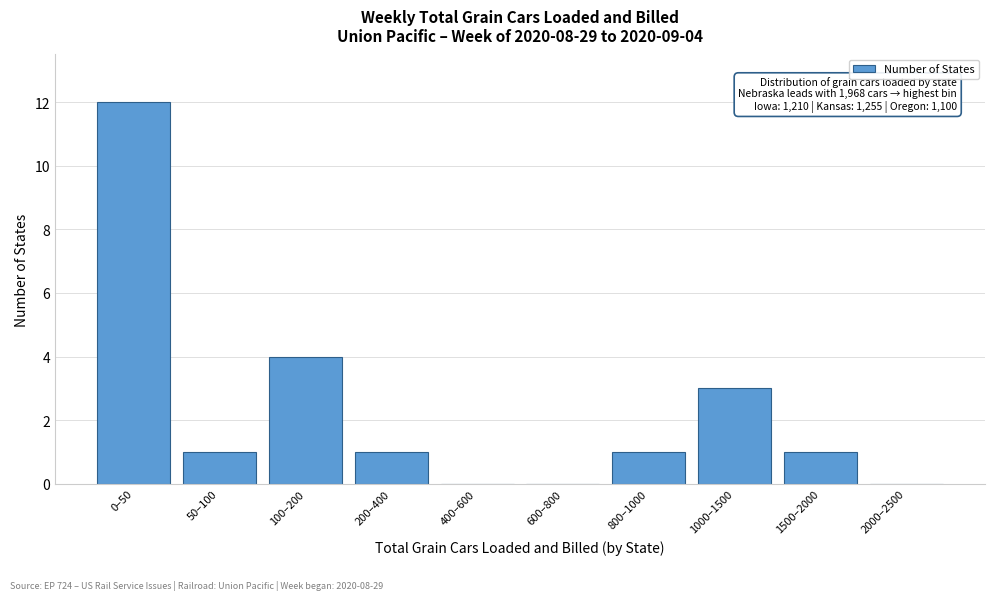

Reading right to left, transcribe all the data shown in this chart.

2000–2500=0	1500–2000=1	1000–1500=3	800–1000=1	600–800=0	400–600=0	200–400=1	100–200=4	50–100=1	0–50=12